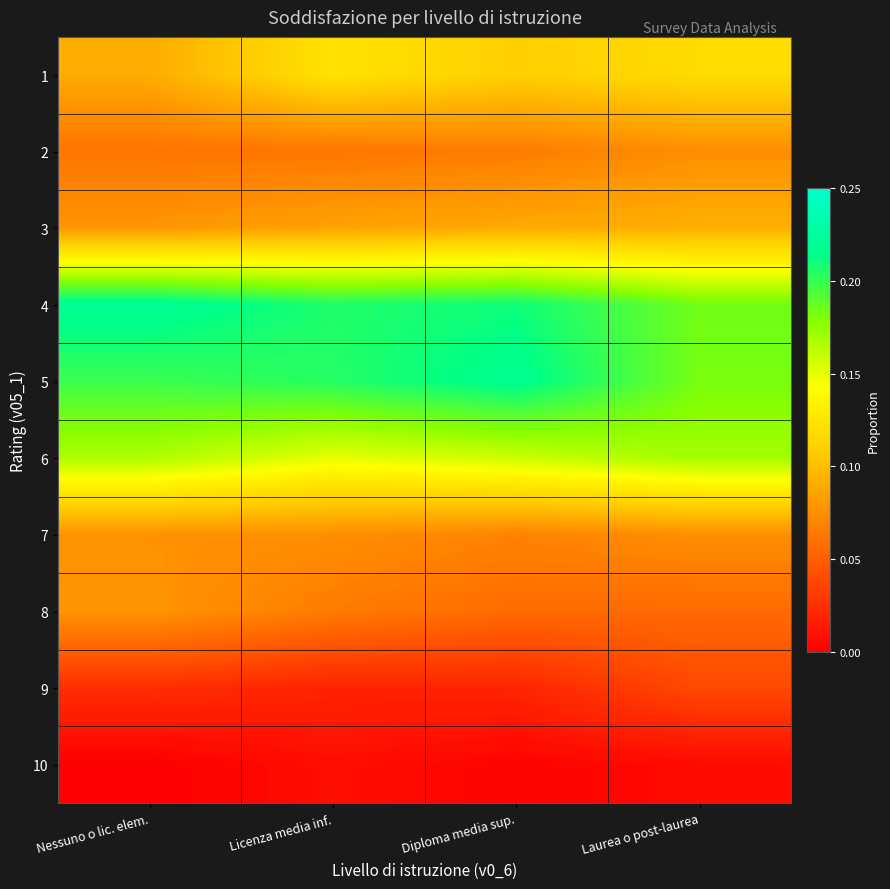

How many data points does each series have?

4